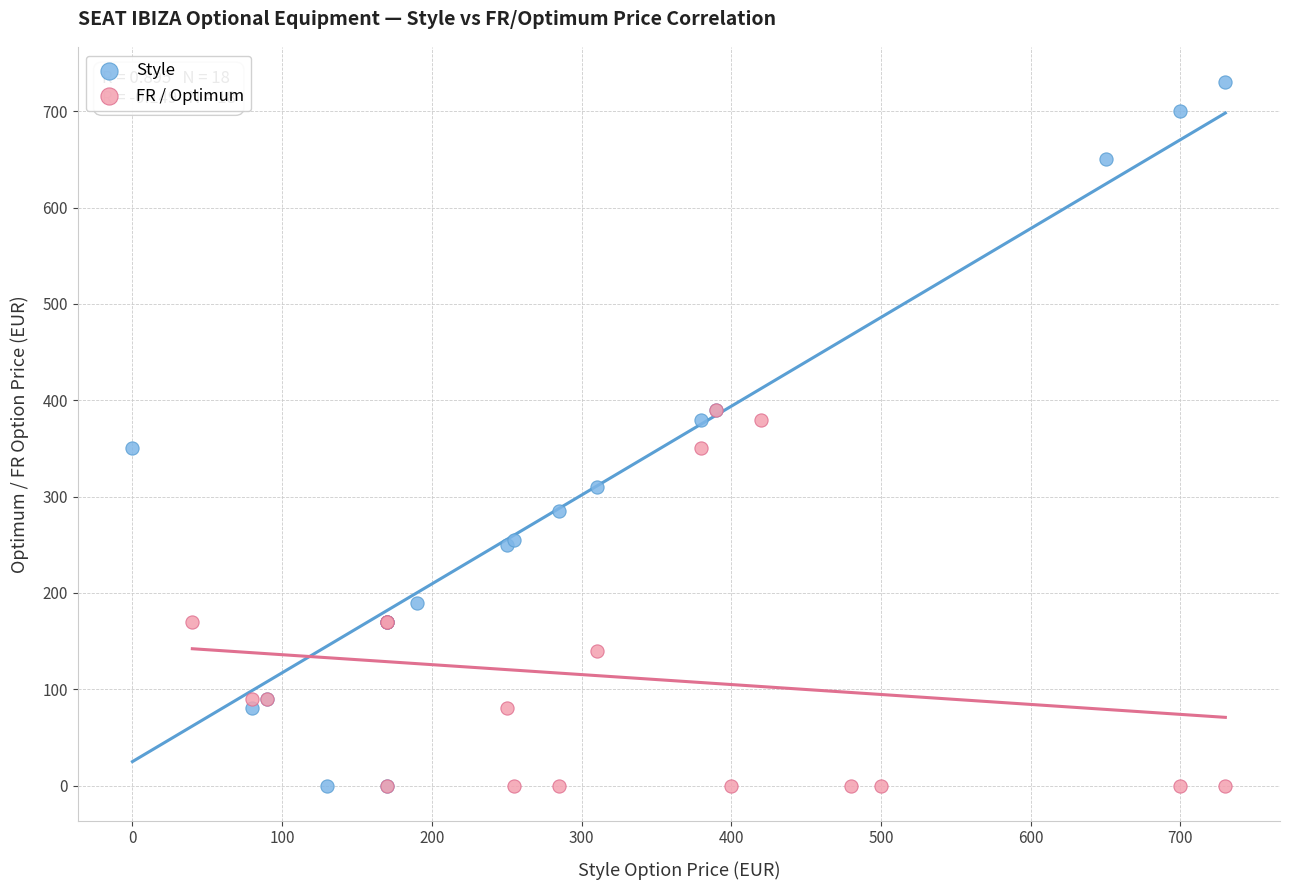

Which series reaches the maximum Y coordinate?

Style